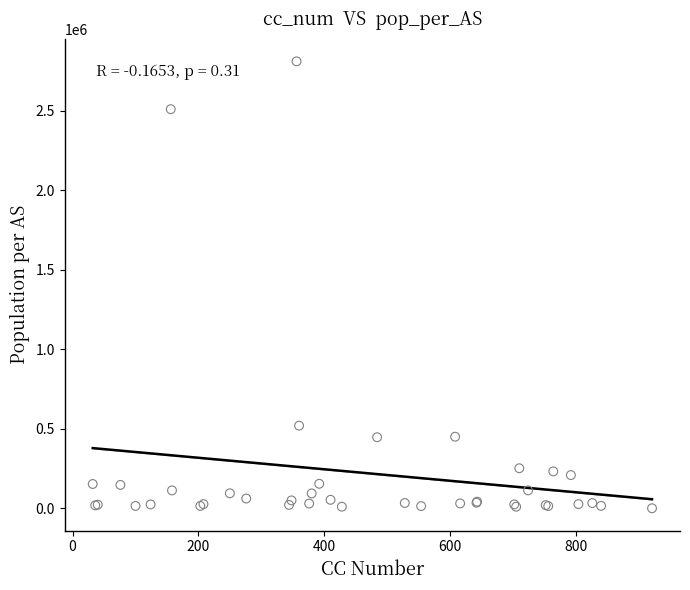

What Y value in the scatter plot is closest to 1405955?

519727